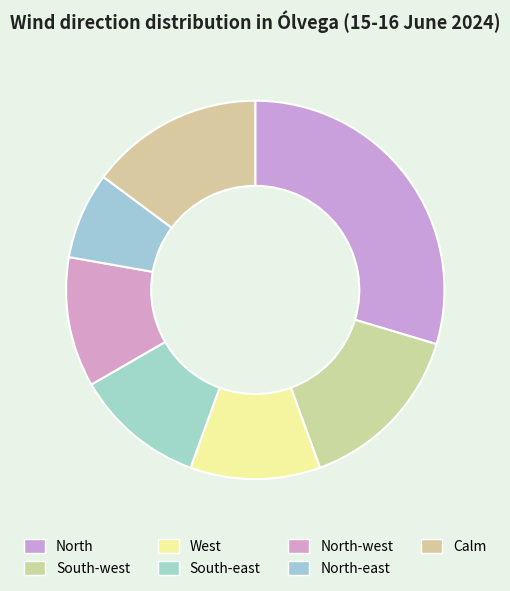

Which category has the smallest portion of the pie?

North-east